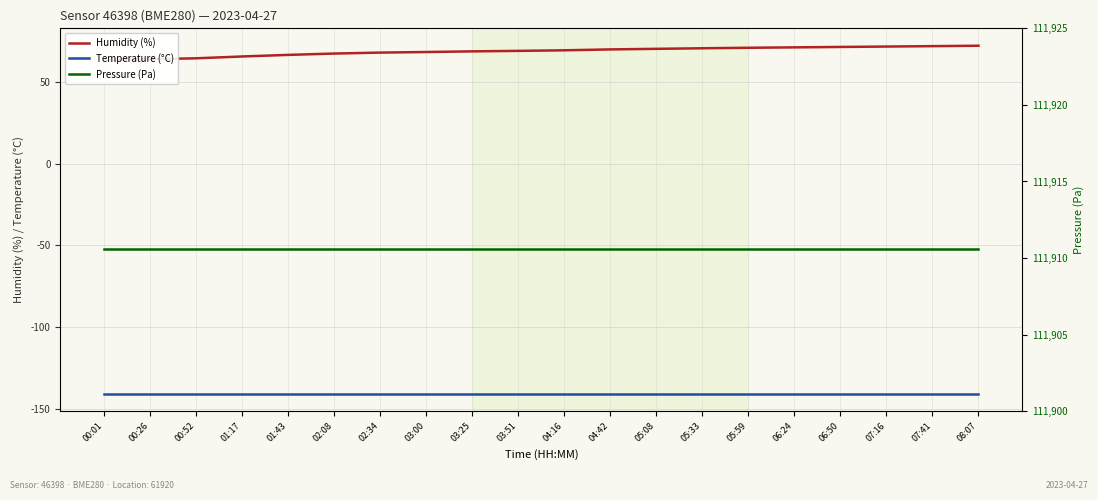

What is the label of the 5th point from the left?

01:43